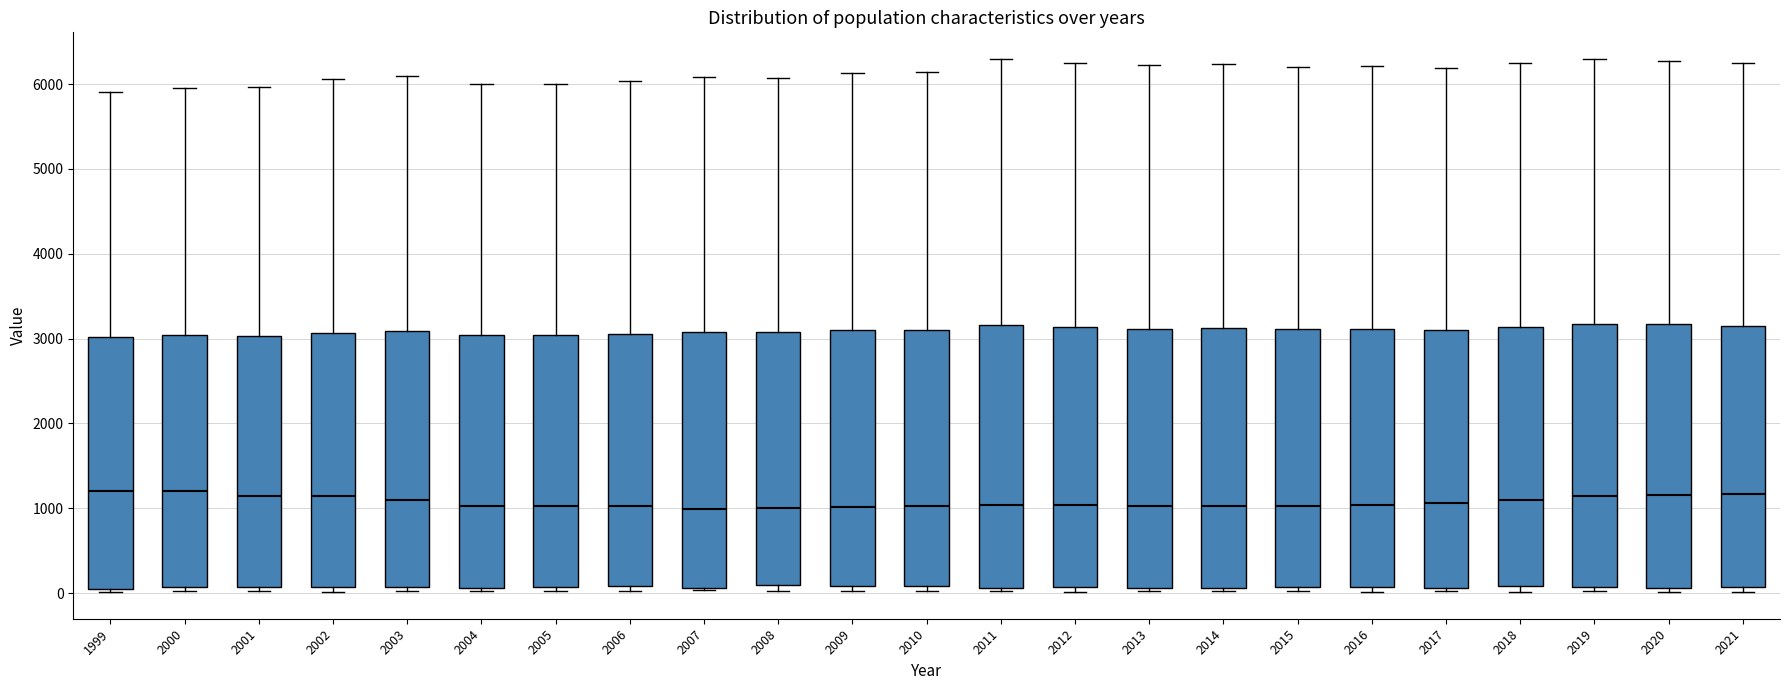

Reading left to right, read every box against the y-axis: the position of its median line, the range the box covers, and the ends of its whiskers. The values are not printed on the chart, so give them approximately, as read against the axis.

1999: median 1200, box 100 to 3000, whiskers 0 to 5900
2000: median 1200, box 100 to 3000, whiskers 0 to 6000
2001: median 1100, box 100 to 3000, whiskers 0 to 6000
2002: median 1100, box 100 to 3100, whiskers 0 to 6100
2003: median 1100, box 100 to 3100, whiskers 0 to 6100
2004: median 1000, box 100 to 3000, whiskers 0 to 6000
2005: median 1000, box 100 to 3000, whiskers 0 to 6000
2006: median 1000, box 100 to 3100, whiskers 0 to 6000
2007: median 1000, box 100 to 3100, whiskers 0 to 6100
2008: median 1000, box 100 to 3100, whiskers 0 to 6100
2009: median 1000, box 100 to 3100, whiskers 0 to 6100
2010: median 1000, box 100 to 3100, whiskers 0 to 6100
2011: median 1000, box 100 to 3200, whiskers 0 to 6300
2012: median 1000, box 100 to 3100, whiskers 0 to 6300
2013: median 1000, box 100 to 3100, whiskers 0 to 6200
2014: median 1000, box 100 to 3100, whiskers 0 to 6200
2015: median 1000, box 100 to 3100, whiskers 0 to 6200
2016: median 1000, box 100 to 3100, whiskers 0 to 6200
2017: median 1100, box 100 to 3100, whiskers 0 to 6200
2018: median 1100, box 100 to 3100, whiskers 0 to 6300
2019: median 1100, box 100 to 3200, whiskers 0 to 6300
2020: median 1200, box 100 to 3200, whiskers 0 to 6300
2021: median 1200, box 100 to 3100, whiskers 0 to 6200